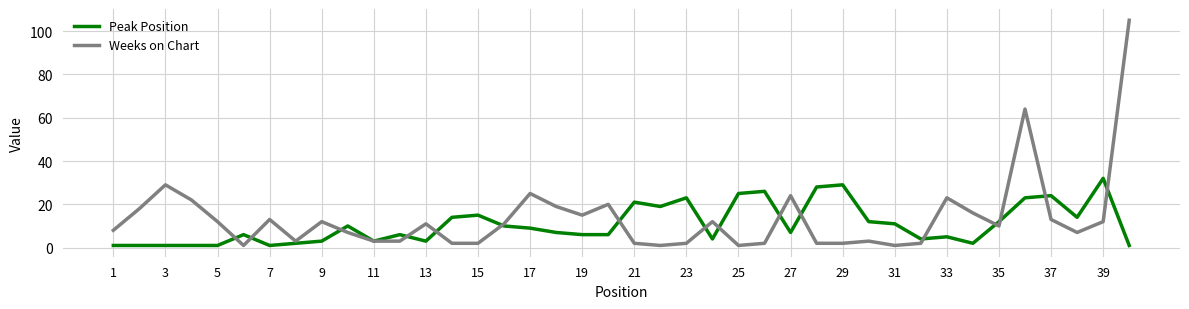

Does the chart display data point markers on the line(s)?

No